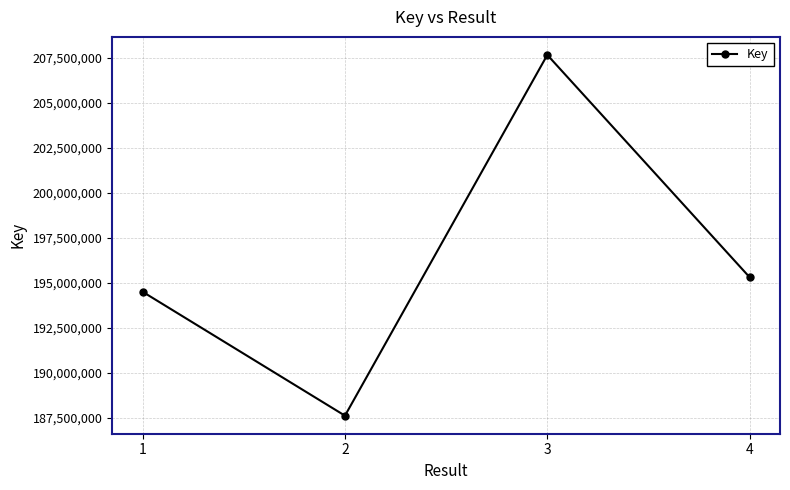

What is the difference between the maximum and second lowest values?

13166451